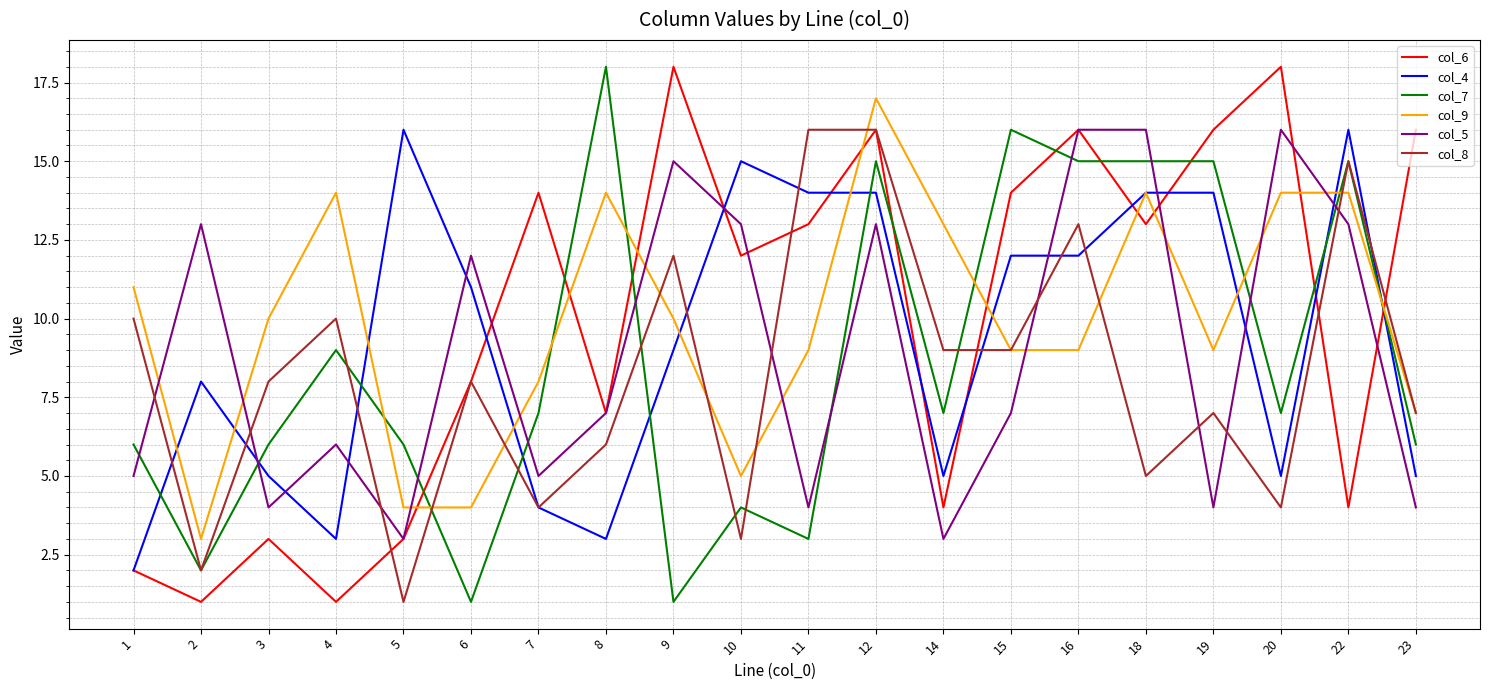

Reading right to left, extract all data points from this chart.

col_6: 16	4	18	16	13	16	14	4	16	13	12	18	7	14	8	3	1	3	1	2
col_4: 5	16	5	14	14	12	12	5	14	14	15	9	3	4	11	16	3	5	8	2
col_7: 6	15	7	15	15	15	16	7	15	3	4	1	18	7	1	6	9	6	2	6
col_9: 7	14	14	9	14	9	9	13	17	9	5	10	14	8	4	4	14	10	3	11
col_5: 4	13	16	4	16	16	7	3	13	4	13	15	7	5	12	3	6	4	13	5
col_8: 7	15	4	7	5	13	9	9	16	16	3	12	6	4	8	1	10	8	2	10